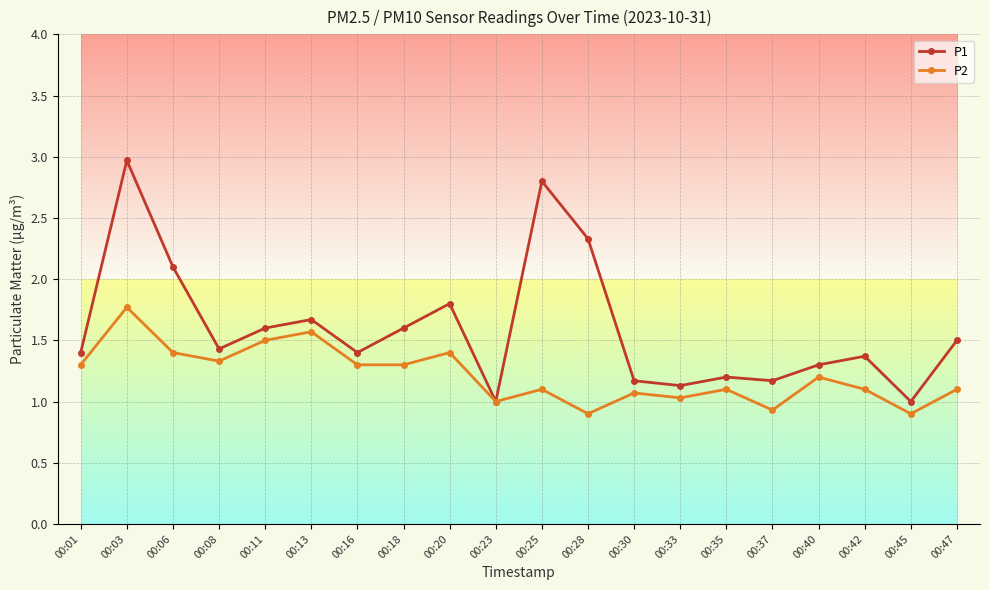

The value of P2 at 00:01 is 2.1. True or false?

False